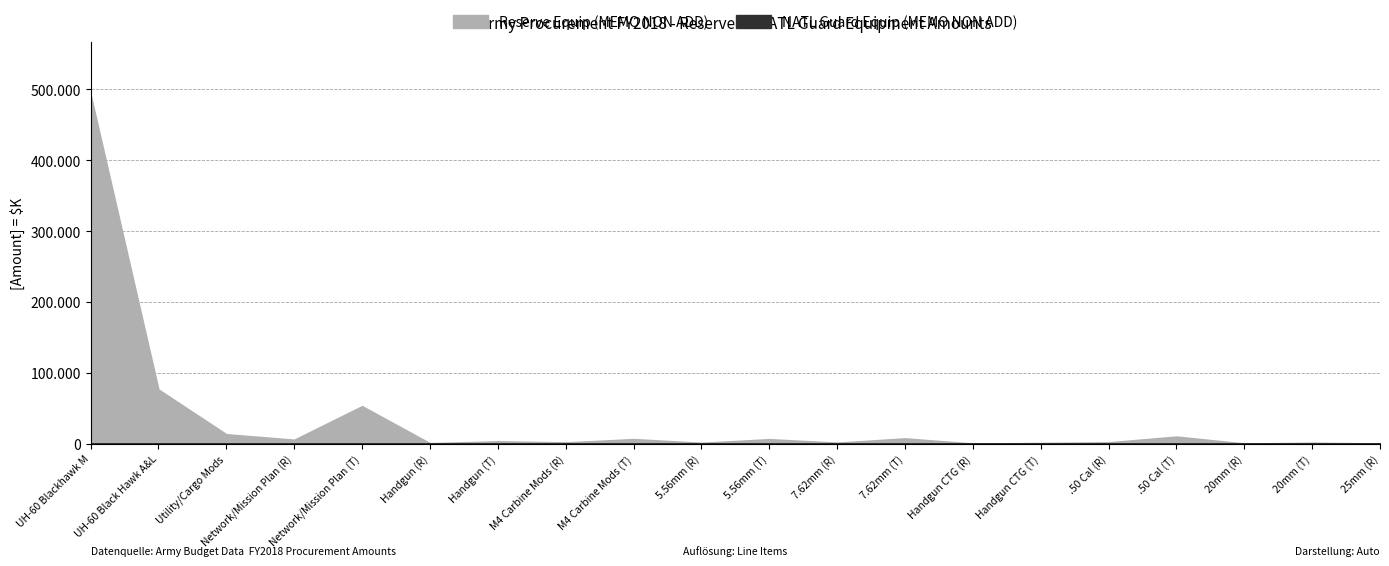

Which series has the largest total across all categories?

Reserve Equip (MEMO NON ADD)